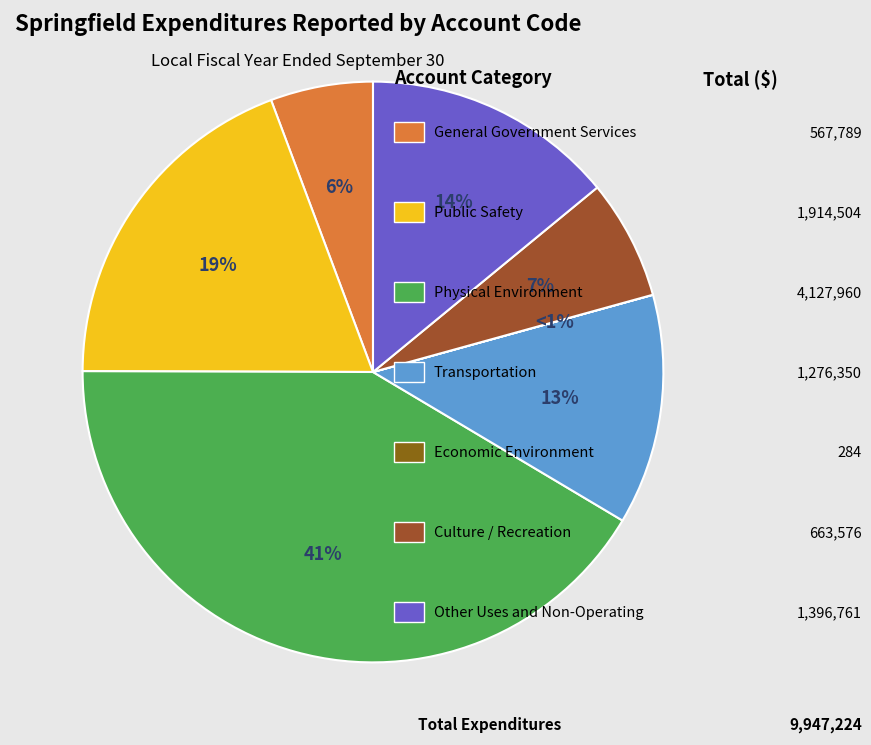

Which slice is the smallest?

Economic Environment